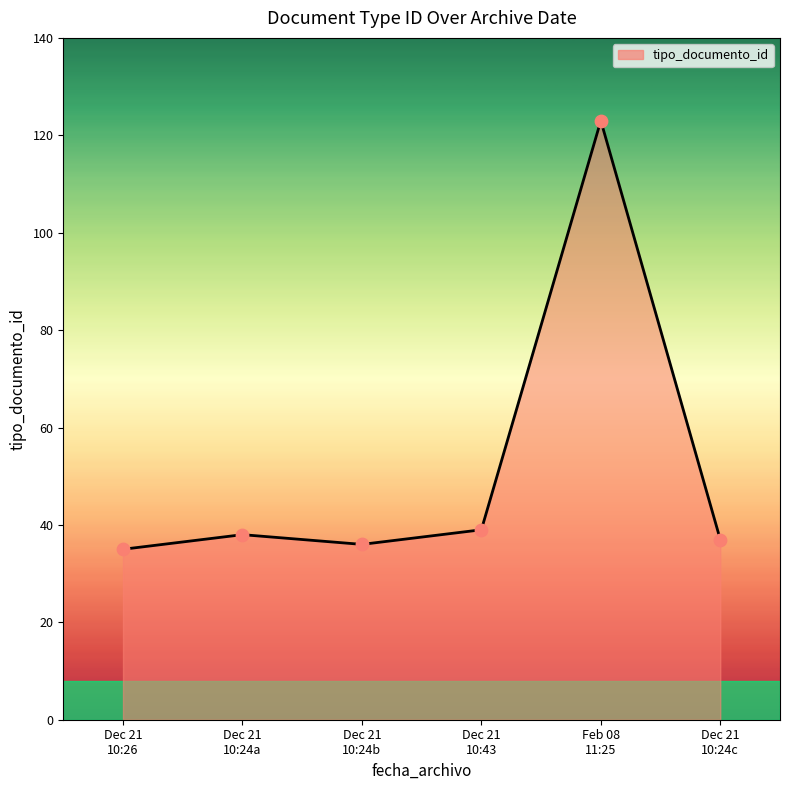

True or false: there are more than 0 points higher than both neighbors.

True